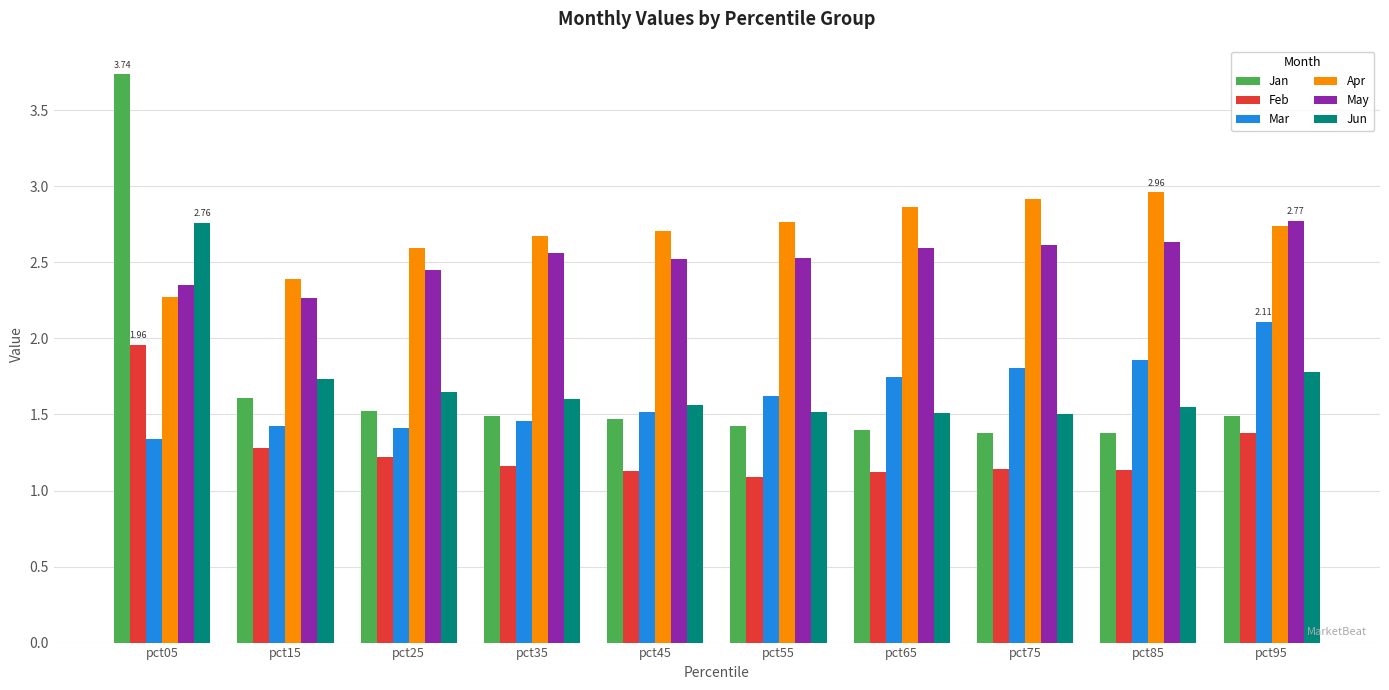

How many groups of bars are there?

10